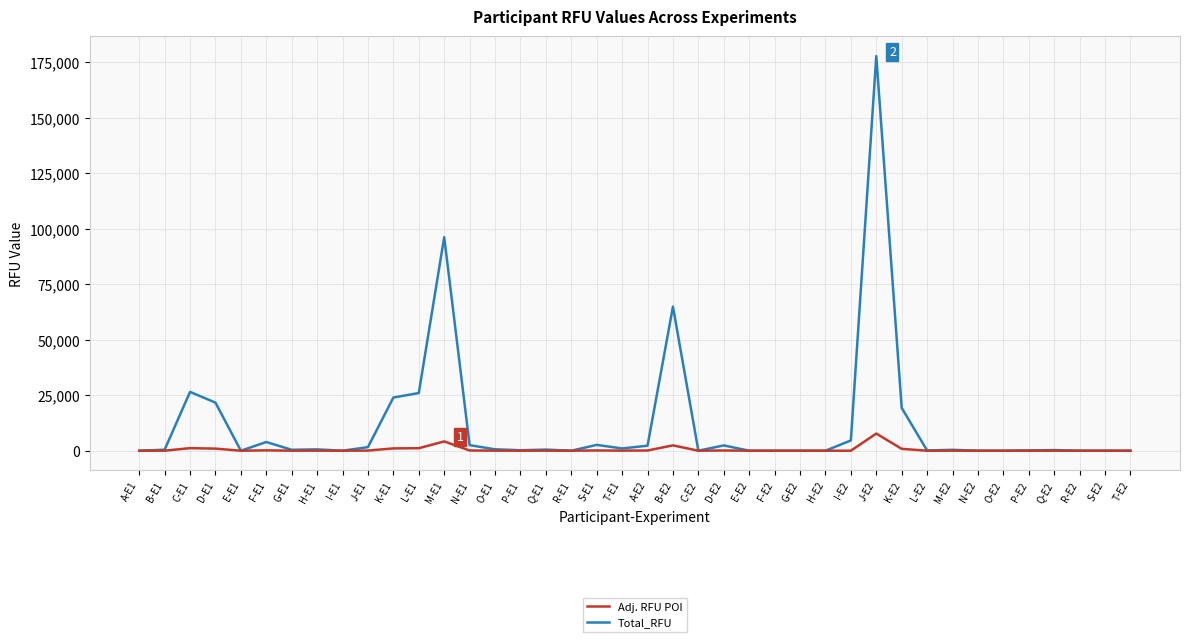

What is the difference between the Total_RFU values at S-E2 and Q-E2?

290.0